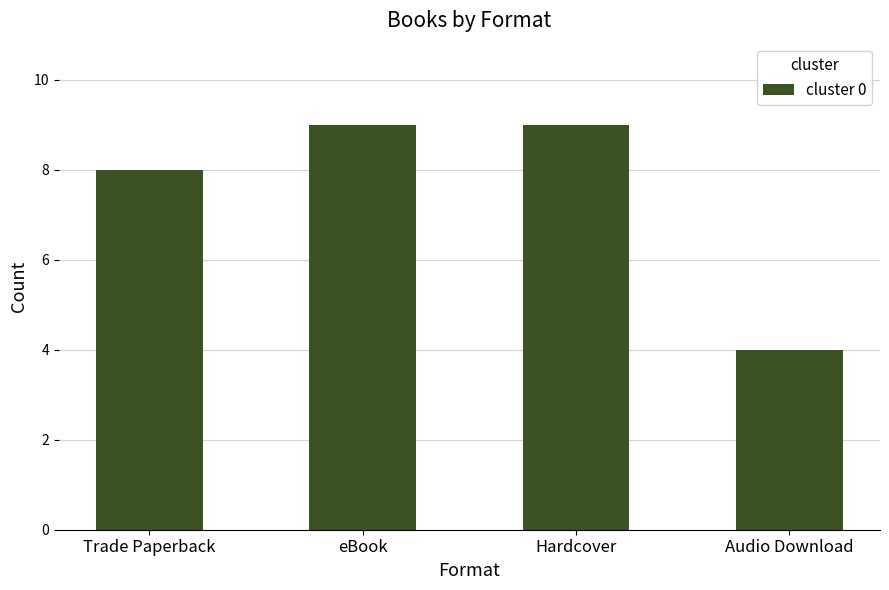

What position from the left is Audio Download?

4